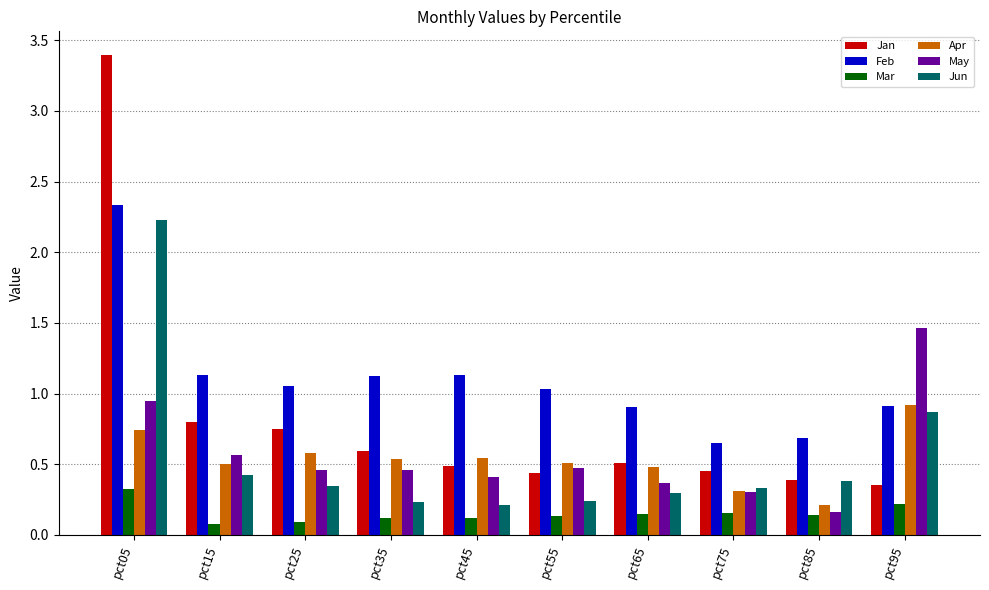

Is it true that Feb equals 4.1 at pct05?

False